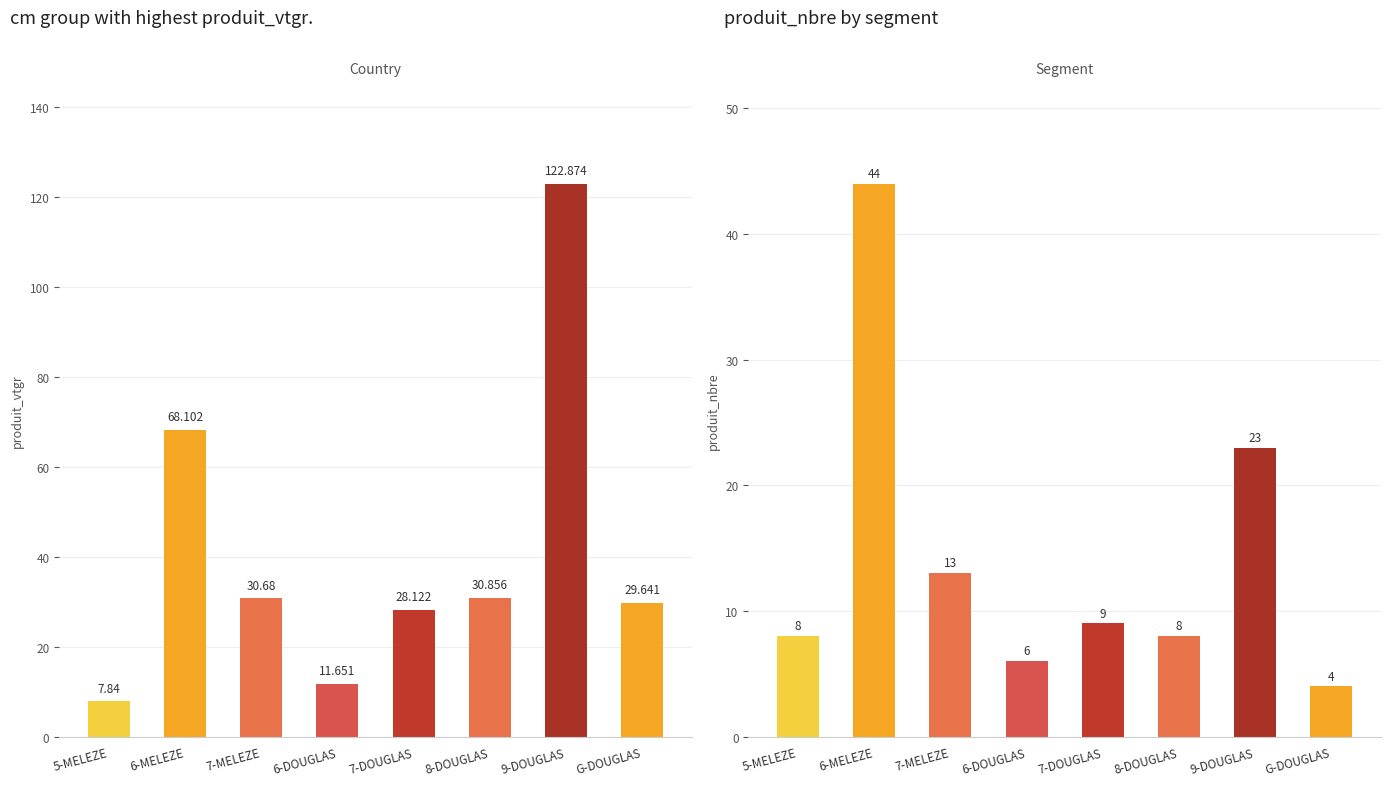

What is the difference between the second highest and second lowest values in the produit_nbre series?

17.0